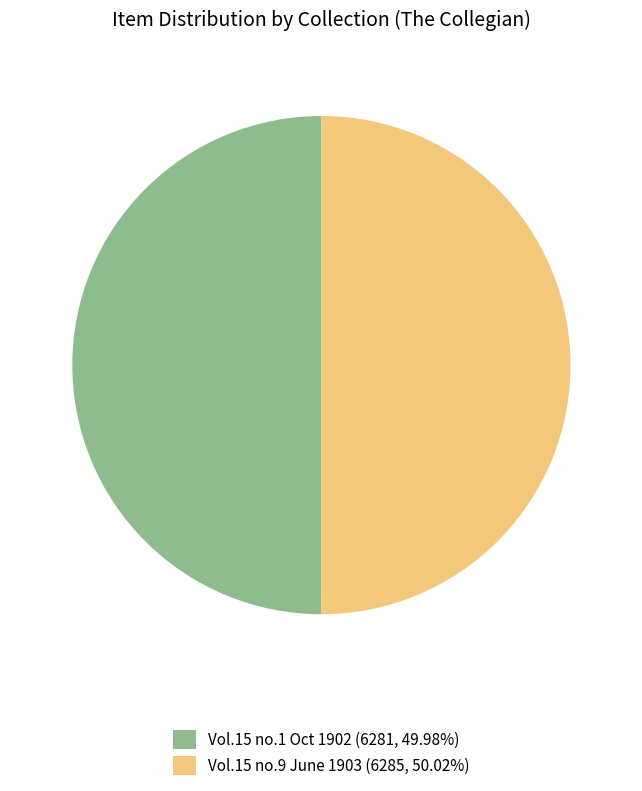

Is the sum of Vol.15 no.1 Oct 1902 (6281, 49.98%) and Vol.15 no.9 June 1903 (6285, 50.02%) greater than half?

Yes